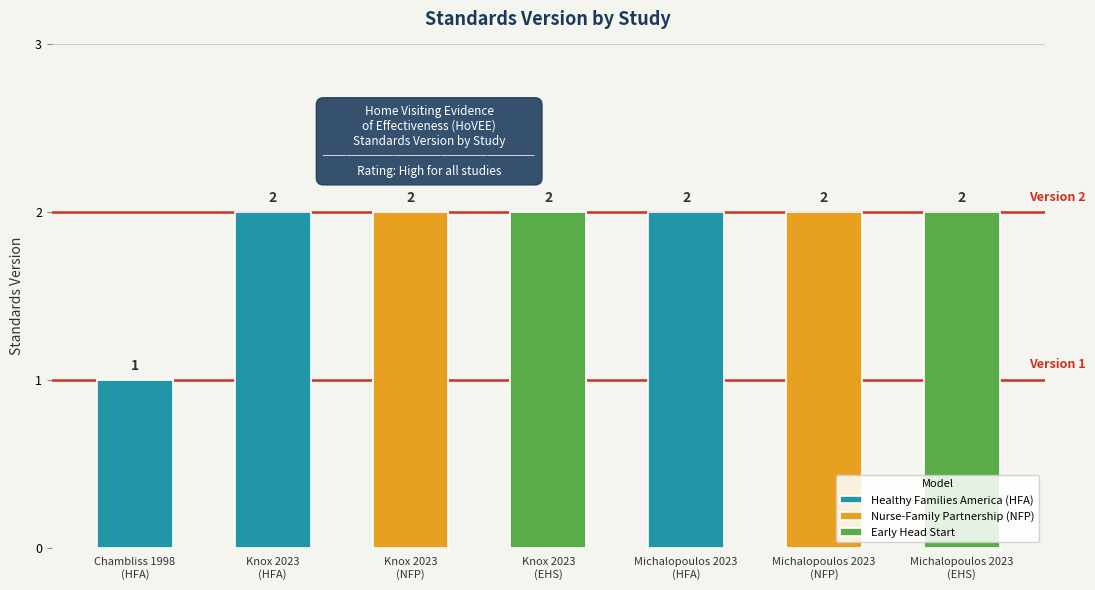

Rank the categories by value from highest to lowest.

Knox 2023
(HFA), Knox 2023
(NFP), Knox 2023
(EHS), Michalopoulos 2023
(HFA), Michalopoulos 2023
(NFP), Michalopoulos 2023
(EHS), Chambliss 1998
(HFA)